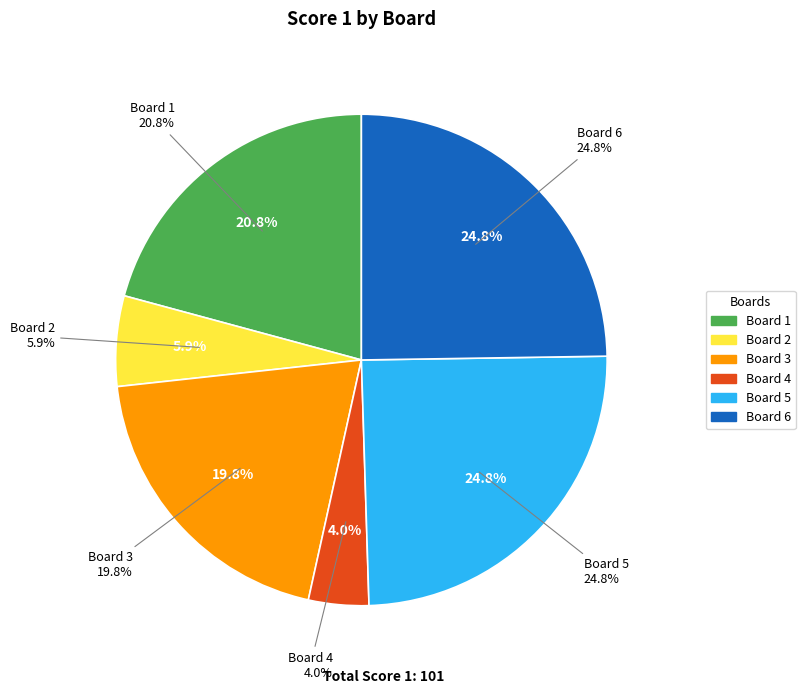

Rank the categories by value from lowest to highest.

Board 4, Board 2, Board 3, Board 1, Board 5, Board 6